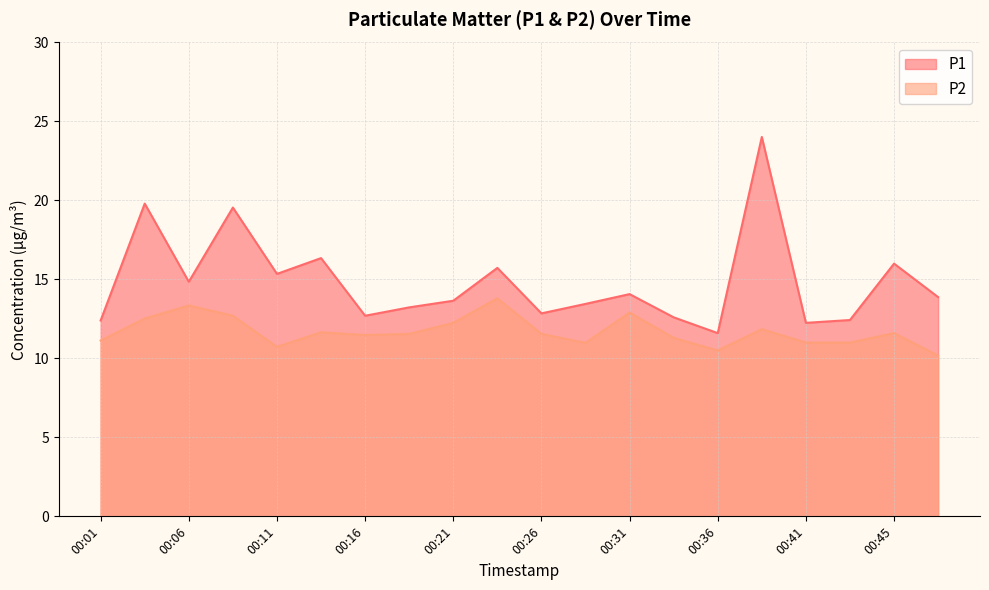

The P1 series shows 7.7 at 00:19. True or false?

False